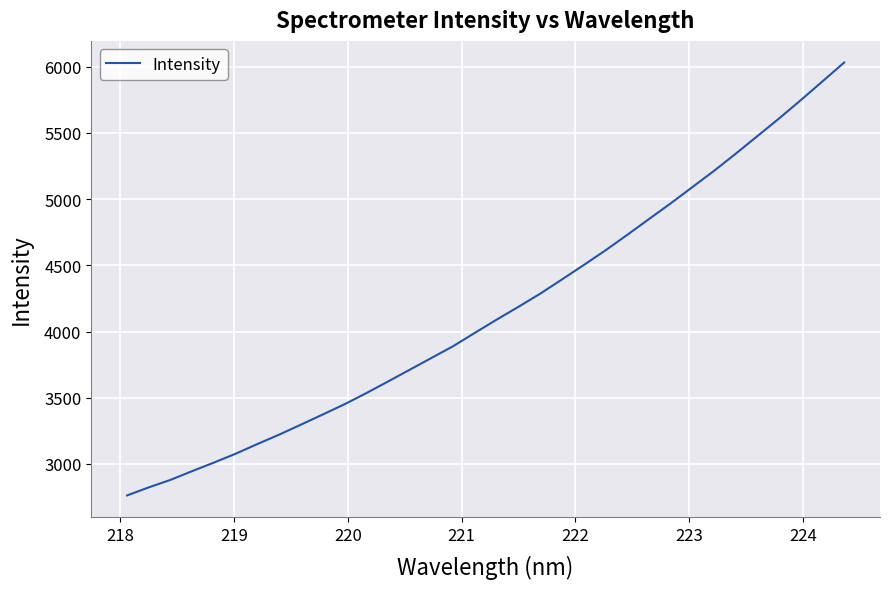

What is the greatest value displayed?

6031.5